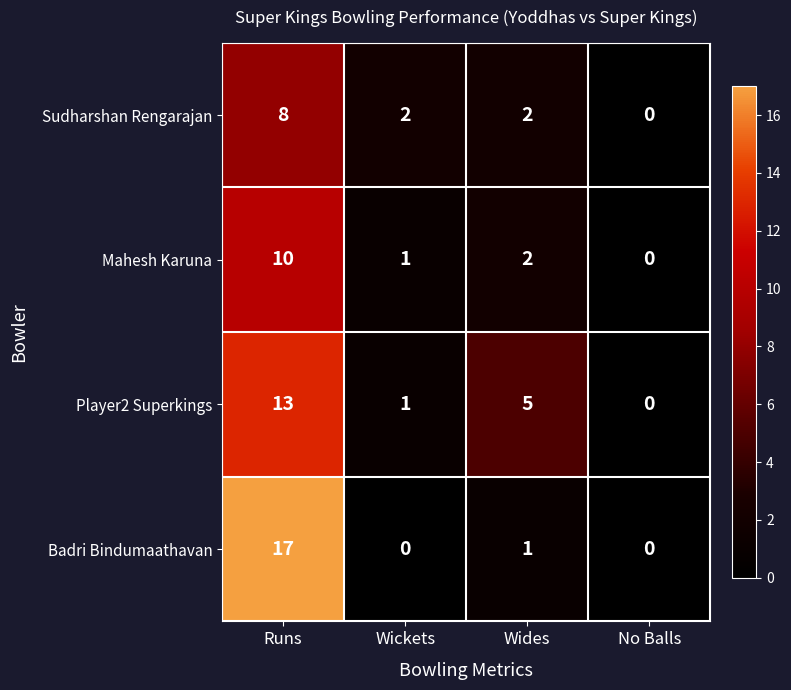

The value of Player2 Superkings at Runs is 4. True or false?

False